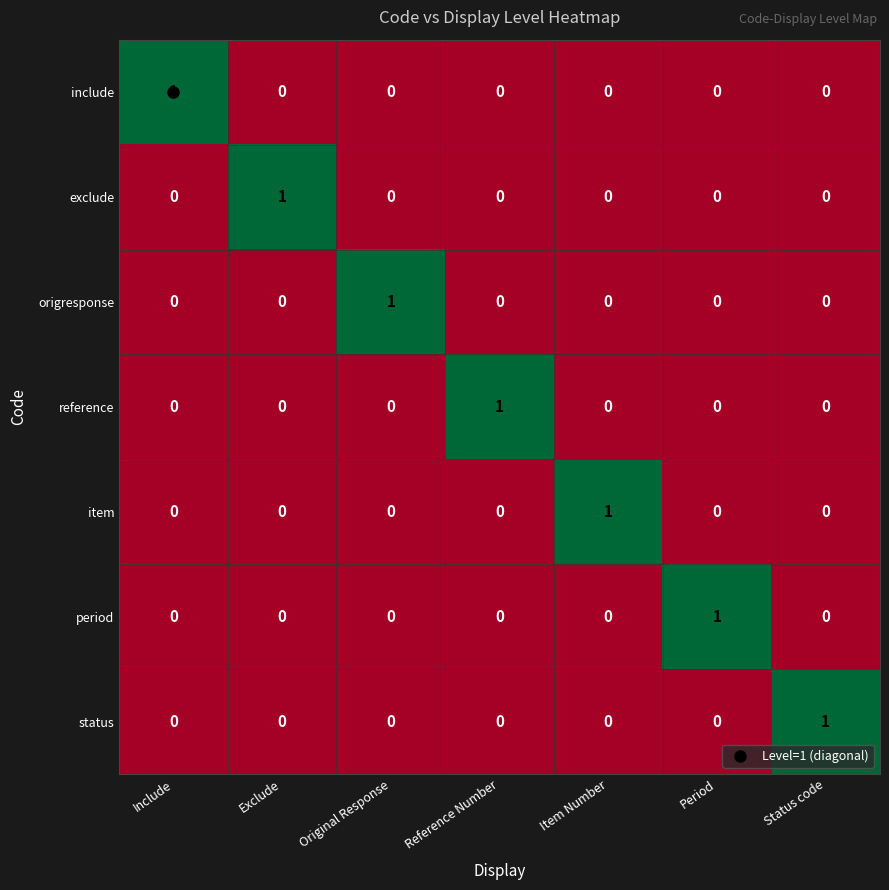

Count the reference values in the range 0 to 1.

7